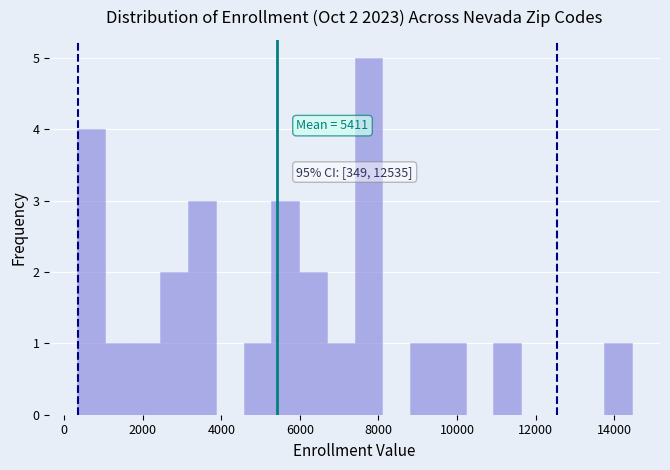

Around what value on the x-axis is the tallest bar? Give the approximate position of its centre, as read against the axis.

7800